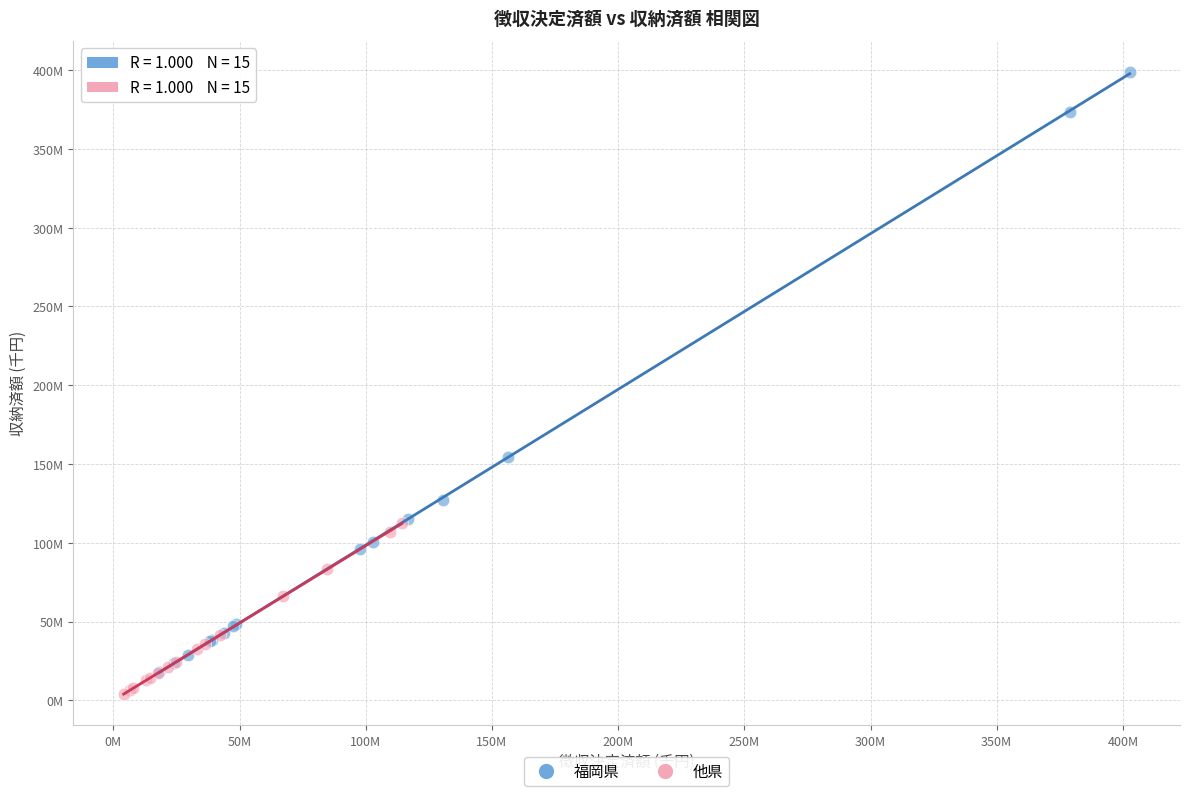

Which series reaches the maximum Y coordinate?

福岡県